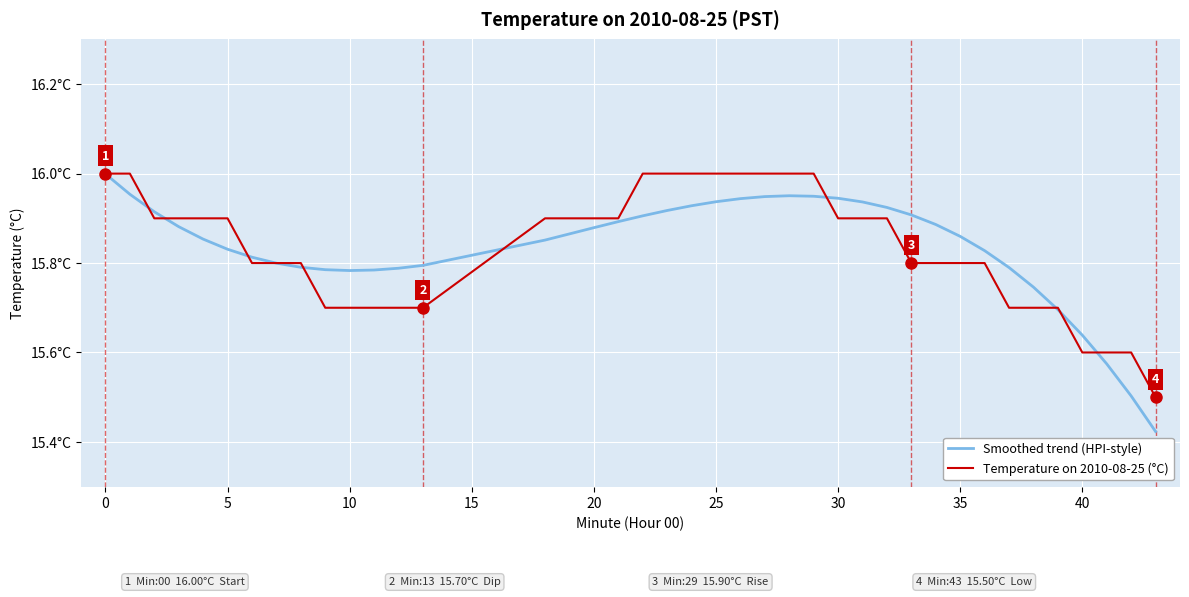

What are all the series names shown in the legend?

Smoothed trend (HPI-style), Temperature on 2010-08-25 (°C)